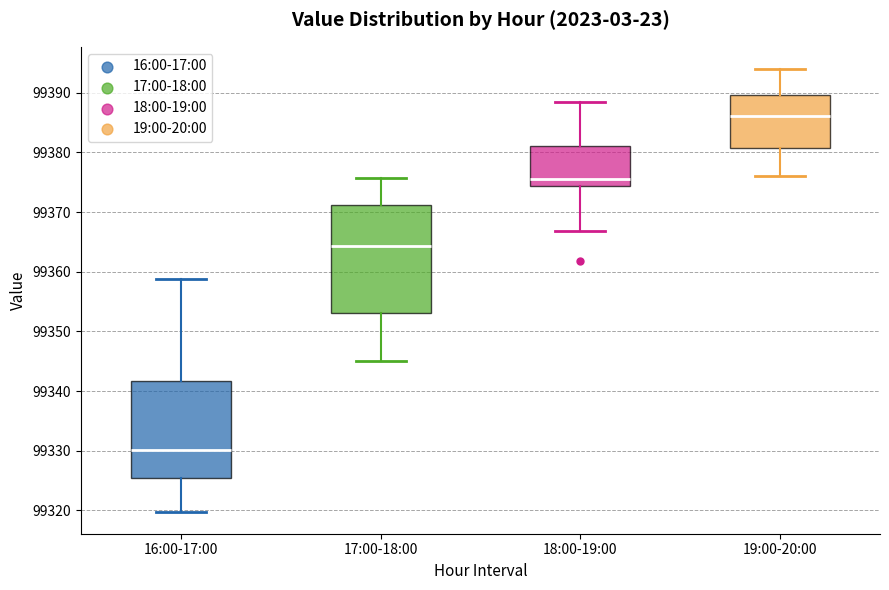

Which box has the lowest median line?

16:00-17:00